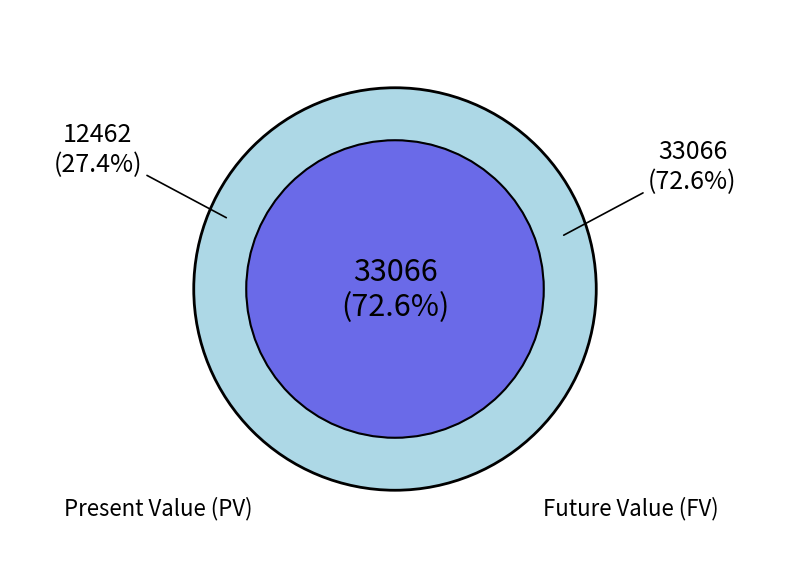

Which slice represents more than half of the pie?

Future Value (FV)